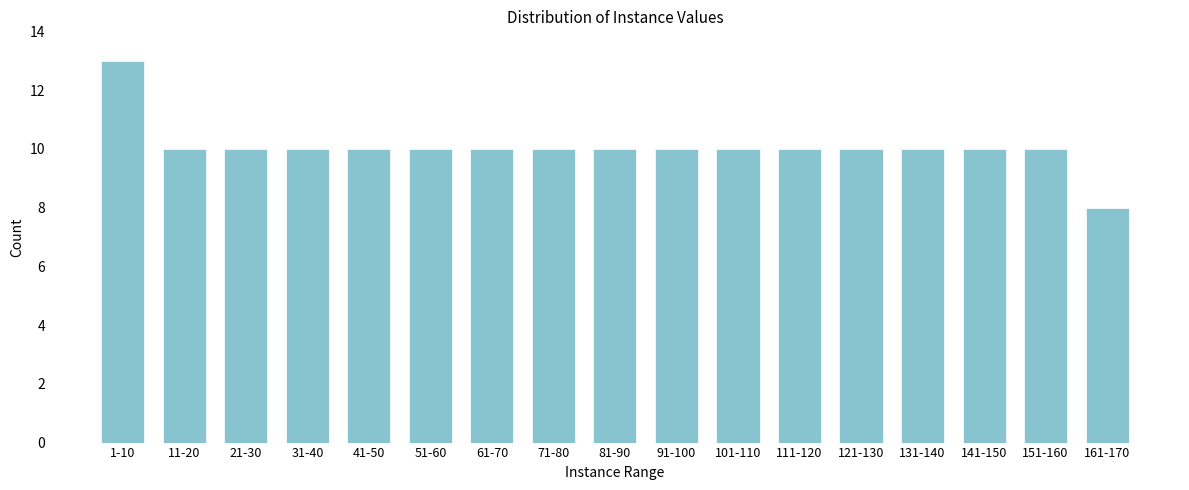

Reading right to left, list all the values displayed in this chart.

8	10	10	10	10	10	10	10	10	10	10	10	10	10	10	10	13